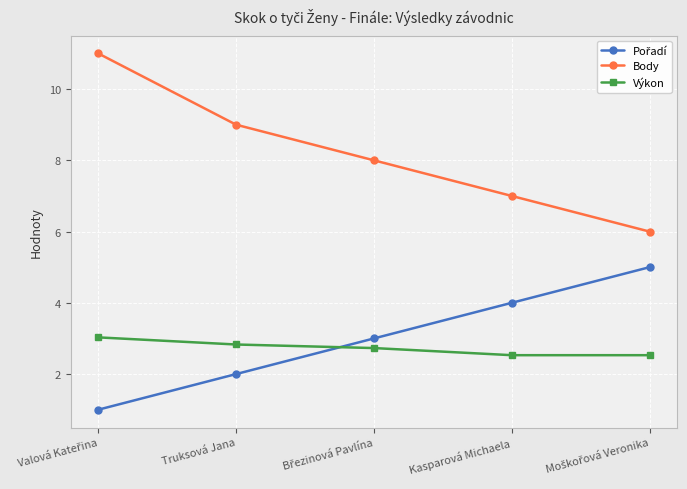

Read the Výkon value at Kasparová Michaela.

2.5